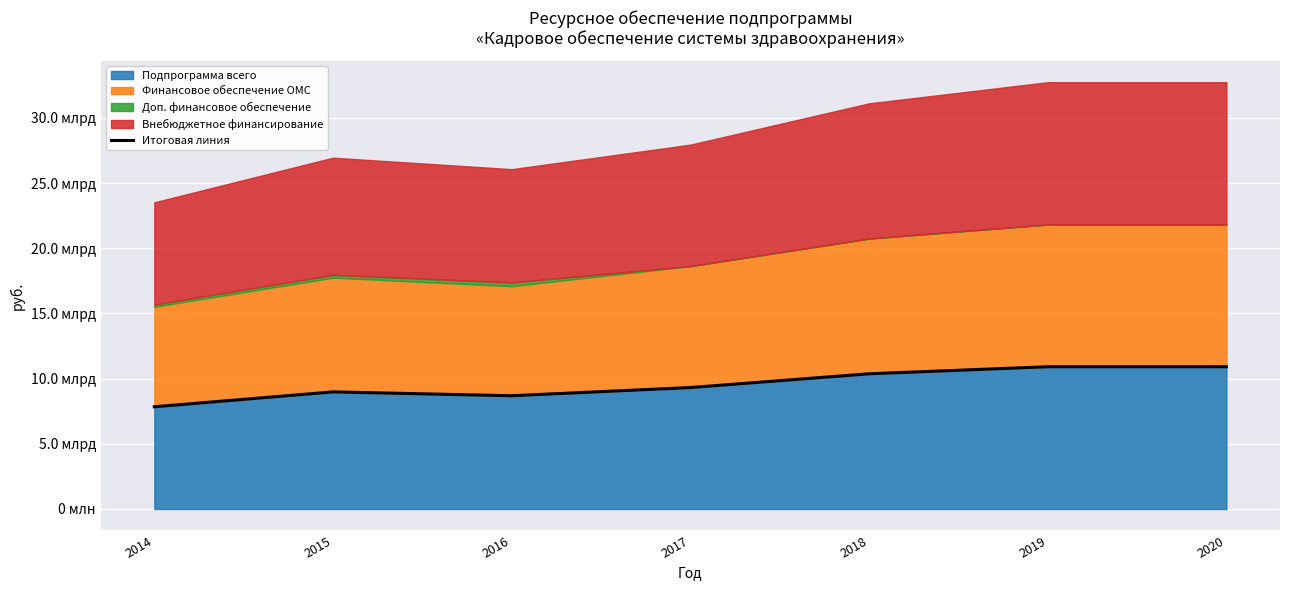

Where is the data nearest to the value 9374551900?

2017